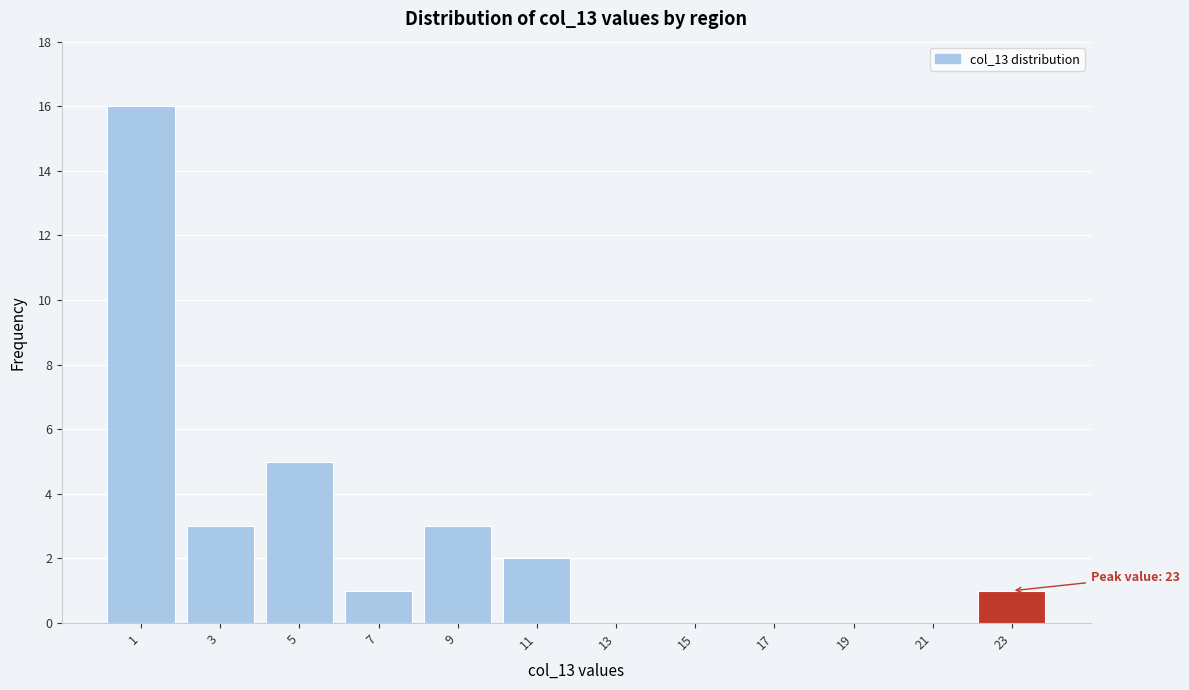

Over which range of the x-axis is the bar tallest?

0 to 2